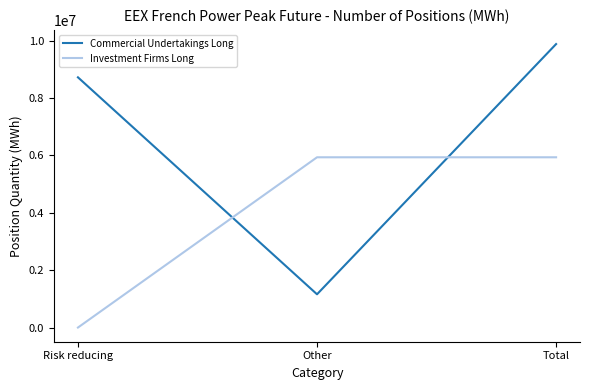

List the labels in order of Commercial Undertakings Long value, smallest first.

Other, Risk reducing, Total